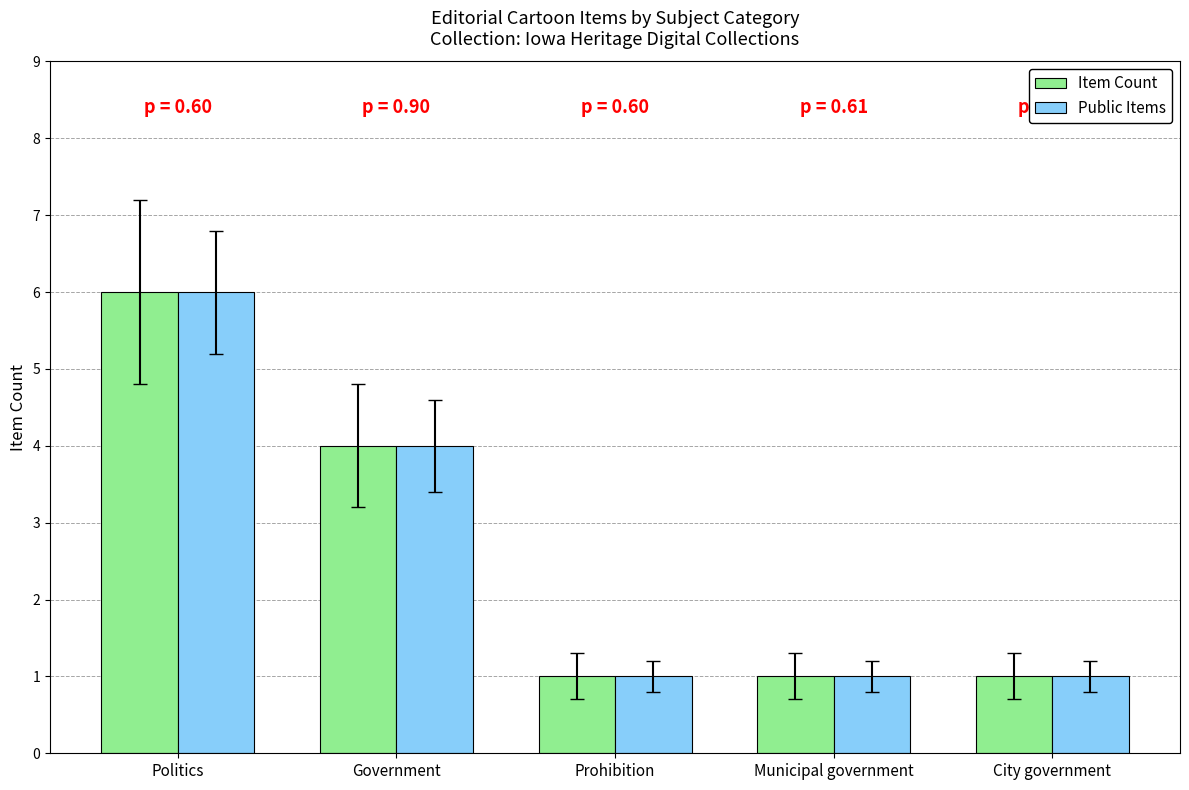

Does the chart contain any negative values?

No